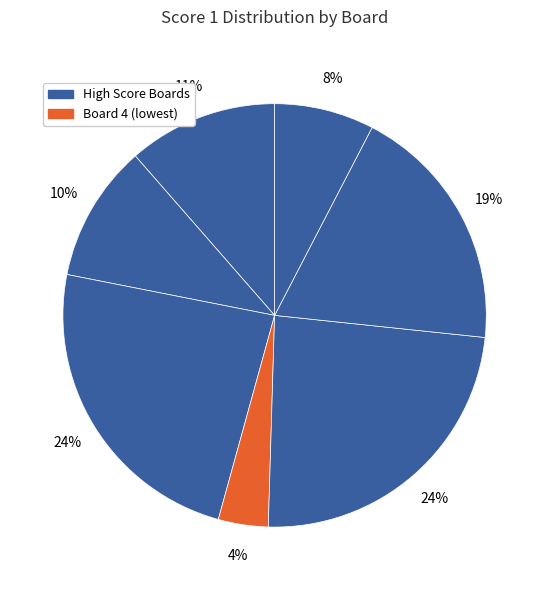

How many slices are in this pie chart?

7